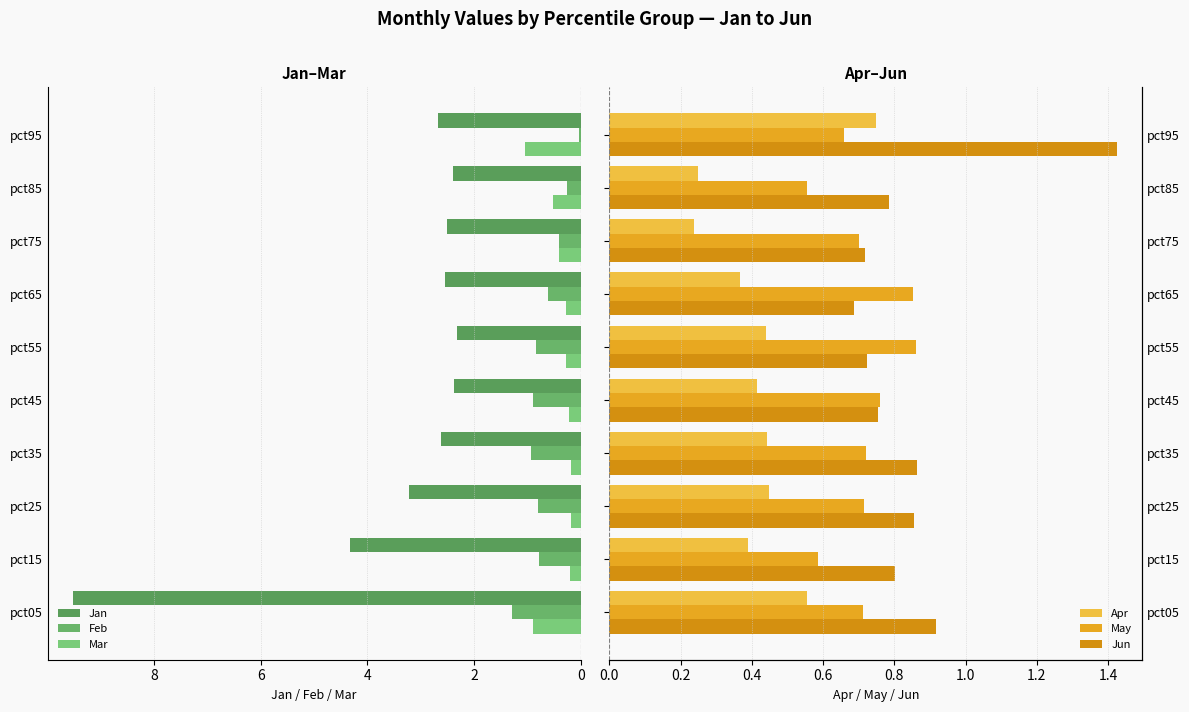

How many series are shown in this chart?

6